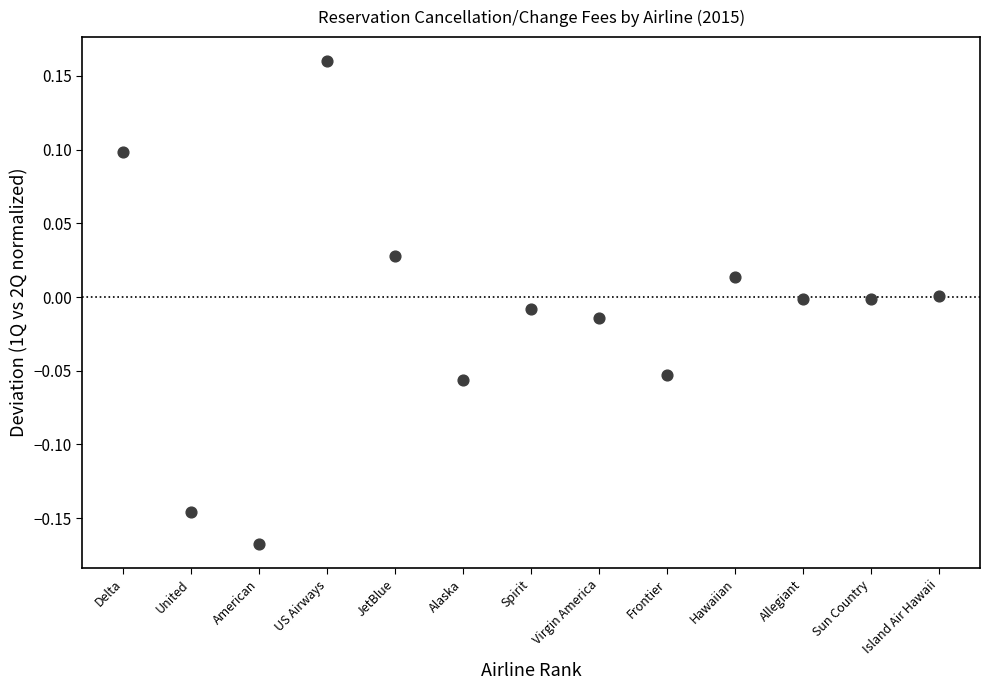

What is the range of X values (max minus min)?

12.0